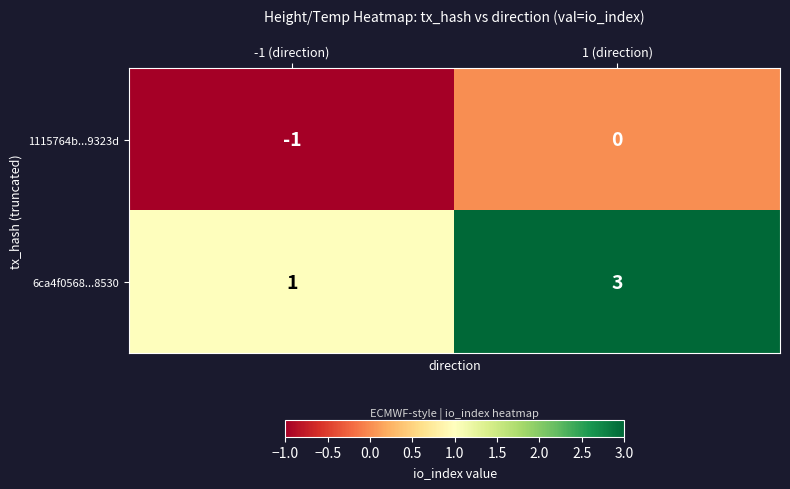

Is it true that 6ca4f0568...8530 equals 3 at 1 (direction)?

True